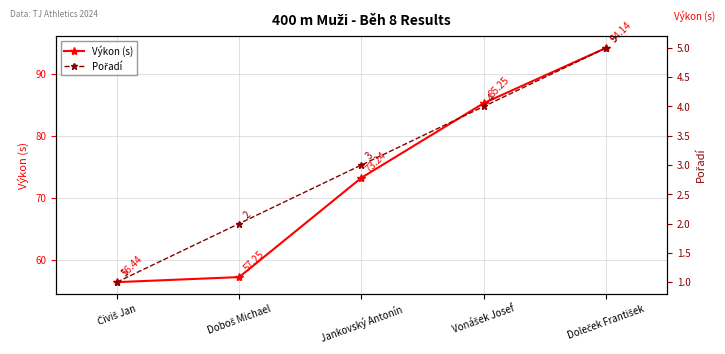

Which has a higher value, Vonášek Josef or Čiviš Jan?

Vonášek Josef